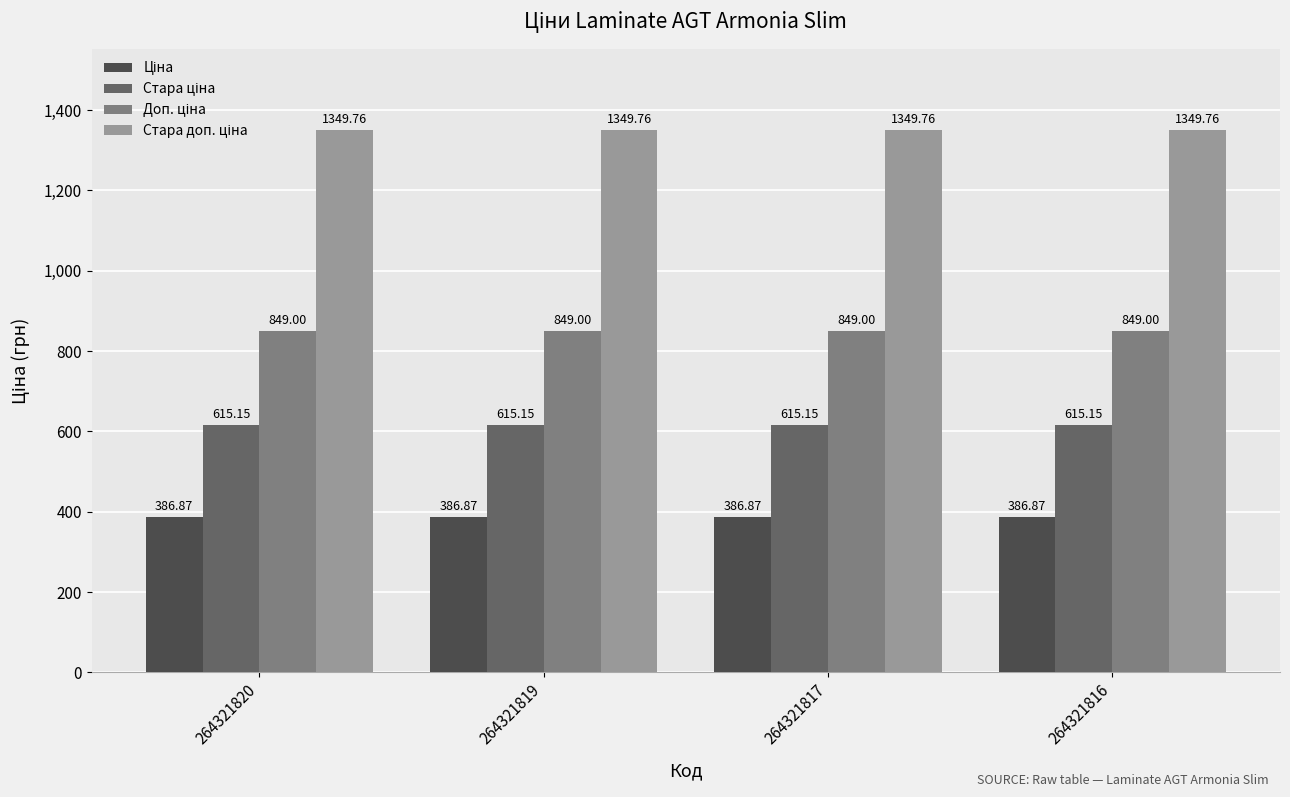

What is the difference between the highest and lowest values at 264321816?

962.9